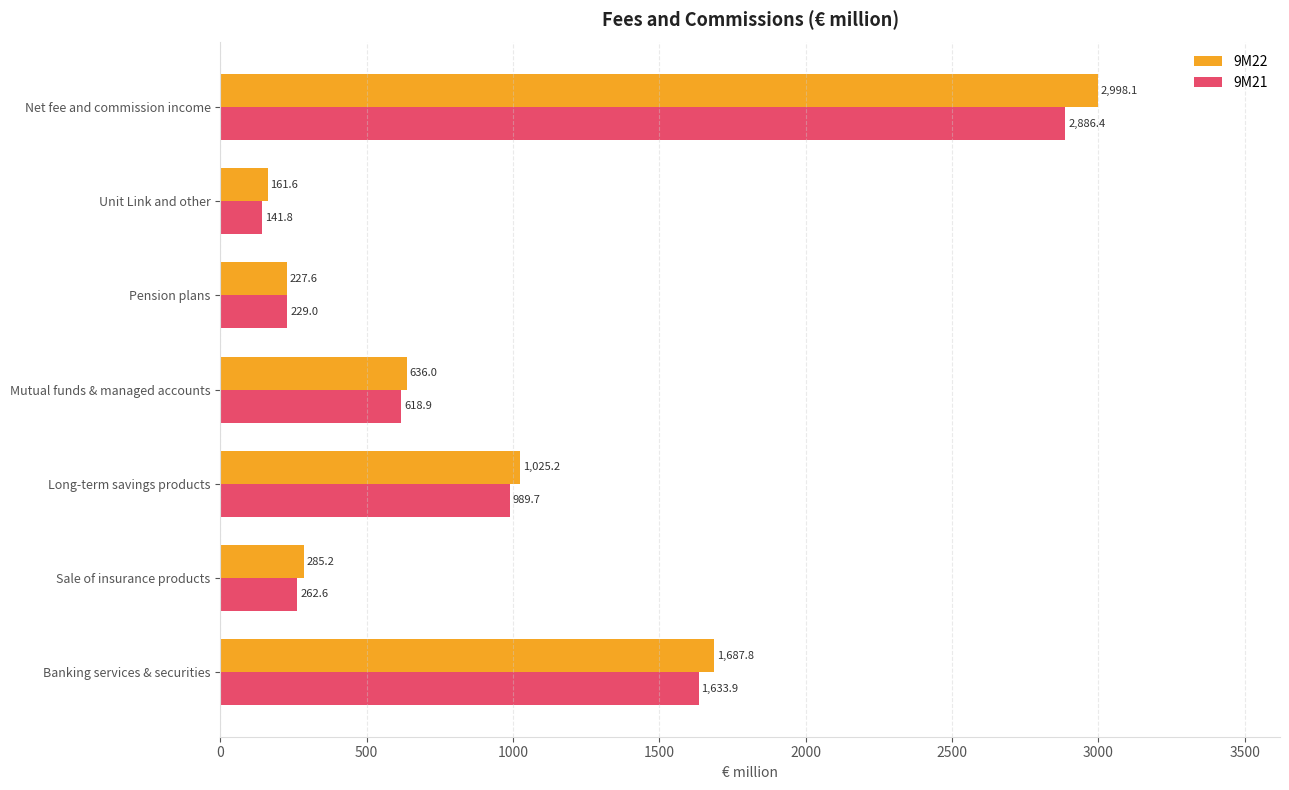

What is the difference between the second highest and second lowest values in the 9M22 series?

1460.2